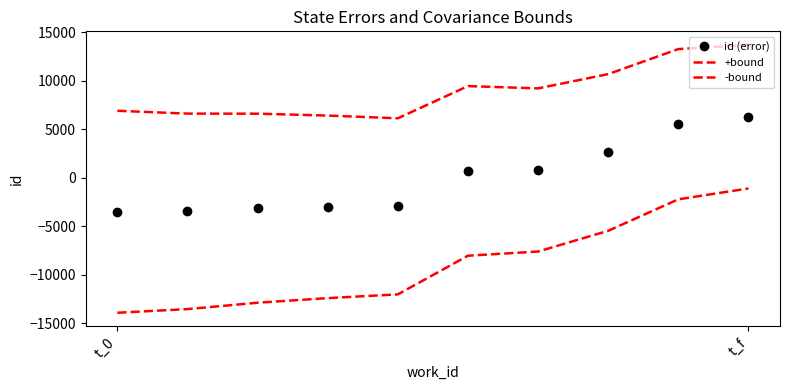

How many series are shown in this chart?

3